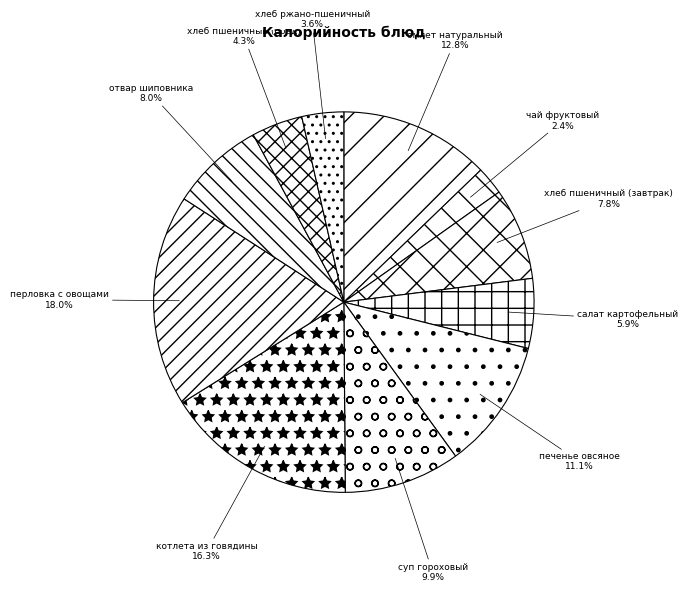

Approximately how many times larger is the value at печенье овсяное compared to суп гороховый?

1.1